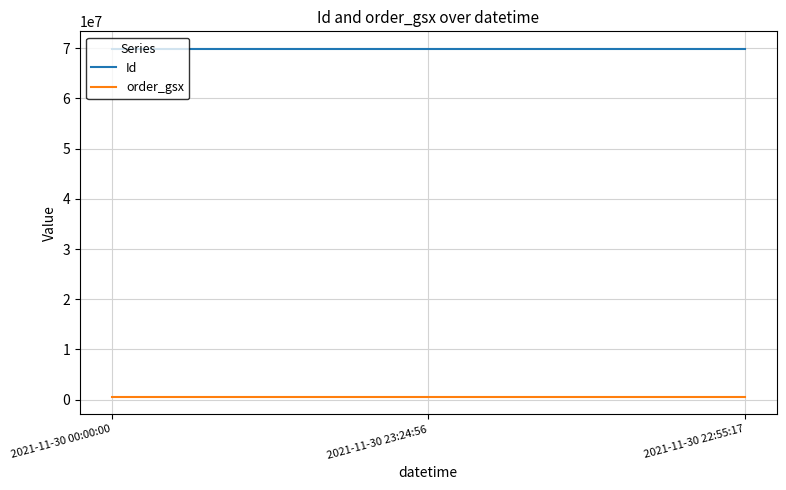

Does the chart have visible grid lines?

Yes